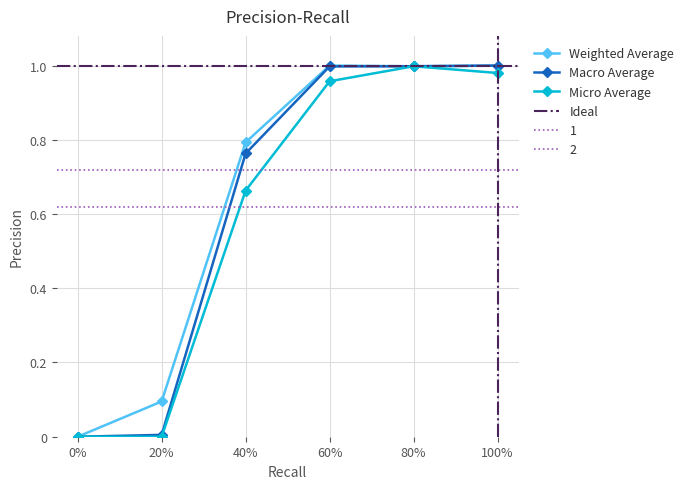

Is it true that Weighted Average equals 0.2 at 40%?

False